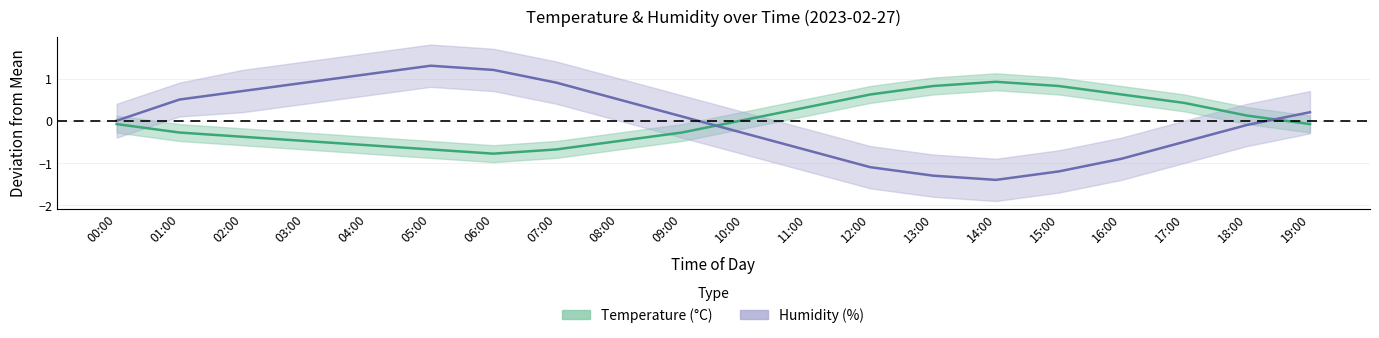

Which series has the largest range (max minus min)?

humidity_center